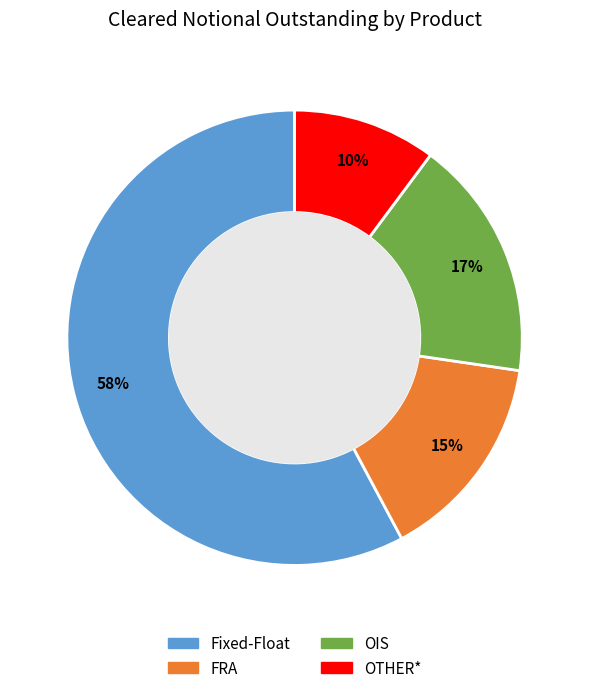

To the nearest percent, what percentage of the pie is OIS?

17%